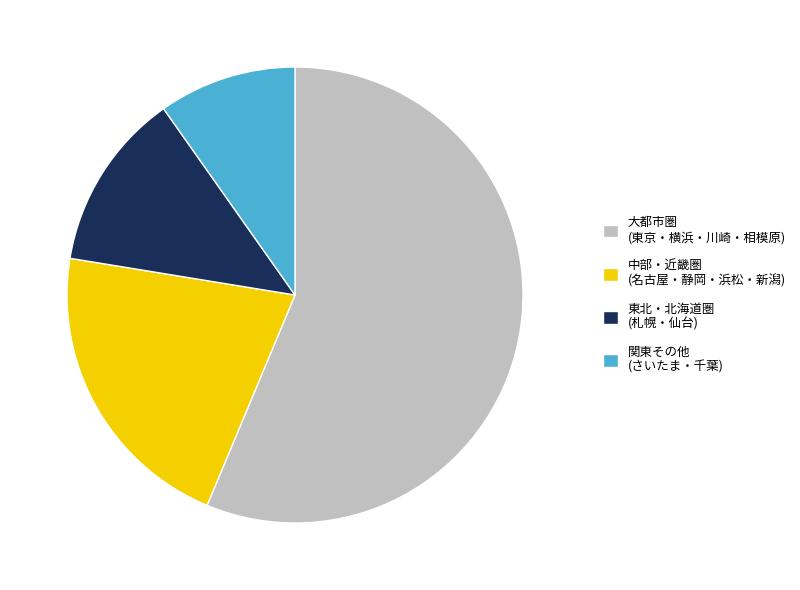

Which category has the smallest portion of the pie?

関東その他 (さいたま・千葉)